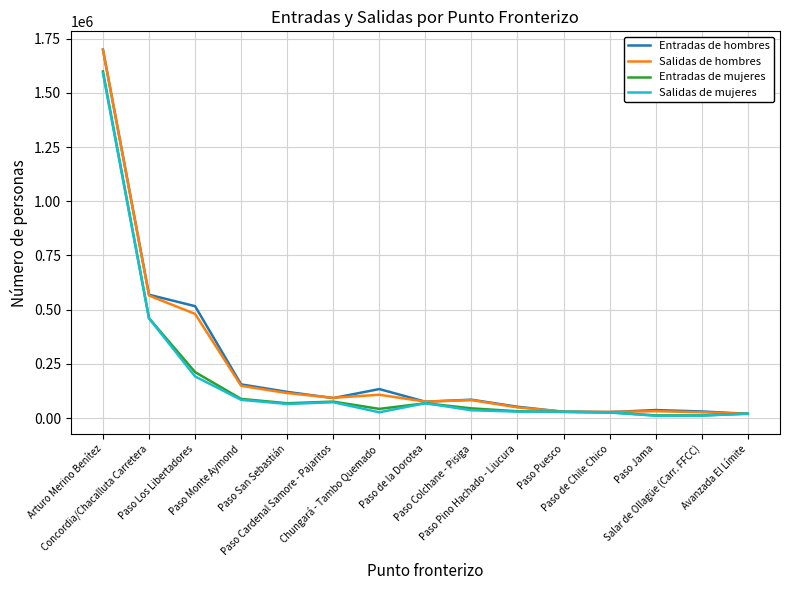

What are all the series names shown in the legend?

Entradas de hombres, Salidas de hombres, Entradas de mujeres, Salidas de mujeres